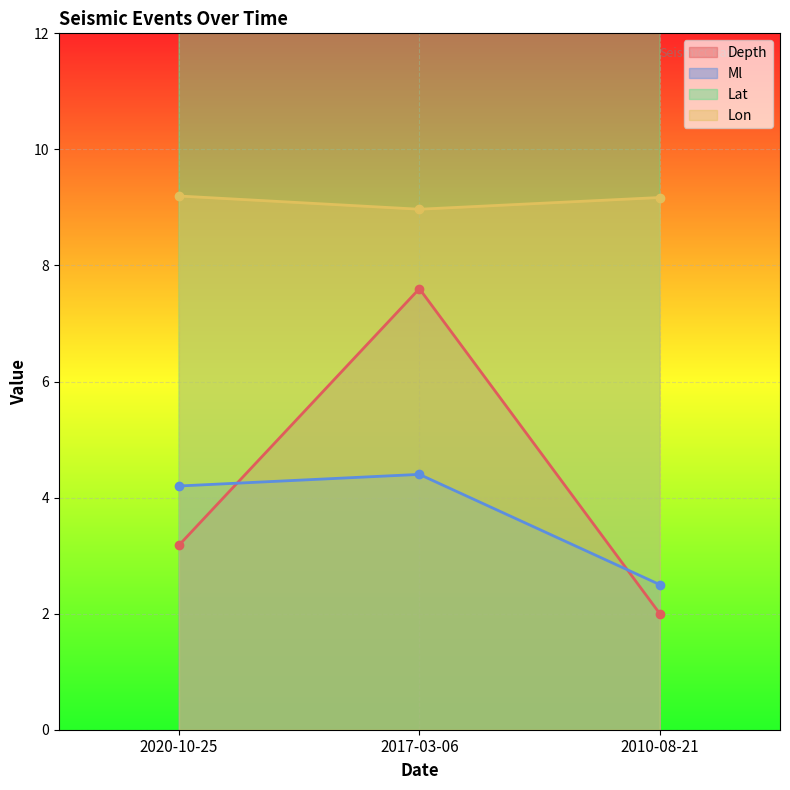

Is it true that Depth equals 1.6 at 2017-03-06?

False